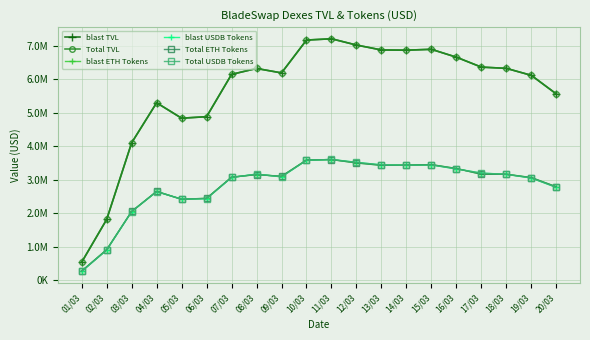

True or false: Total TVL and Total ETH Tokens intersect in this chart.

False